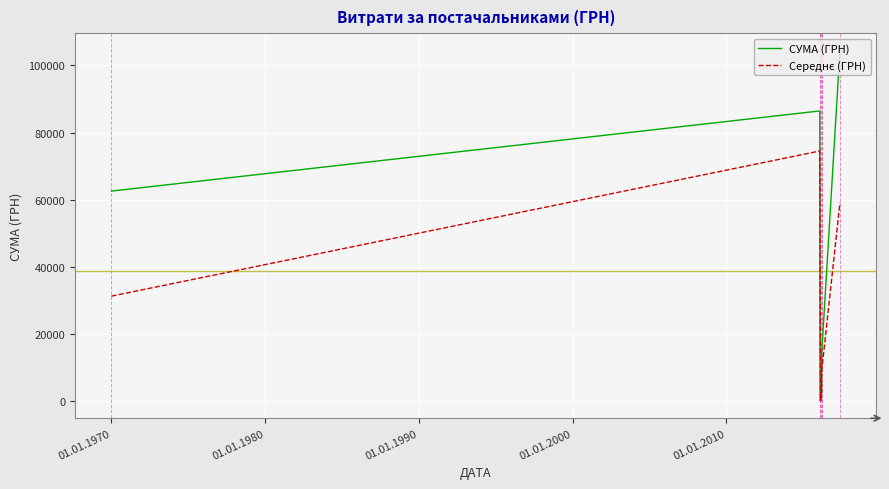

What is the smallest value displayed?

135.7